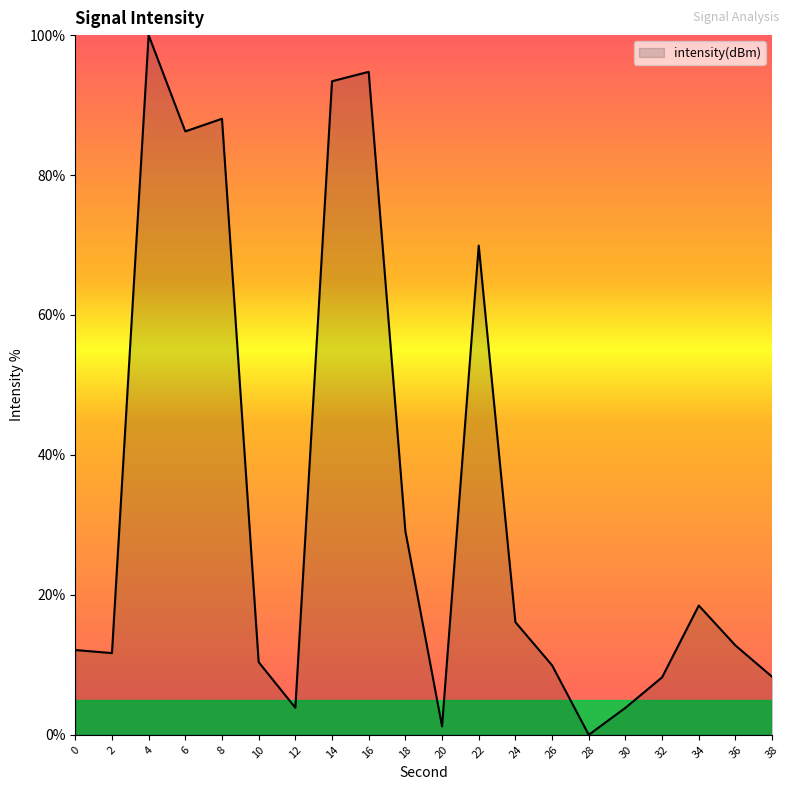

What is the average value?

33.9